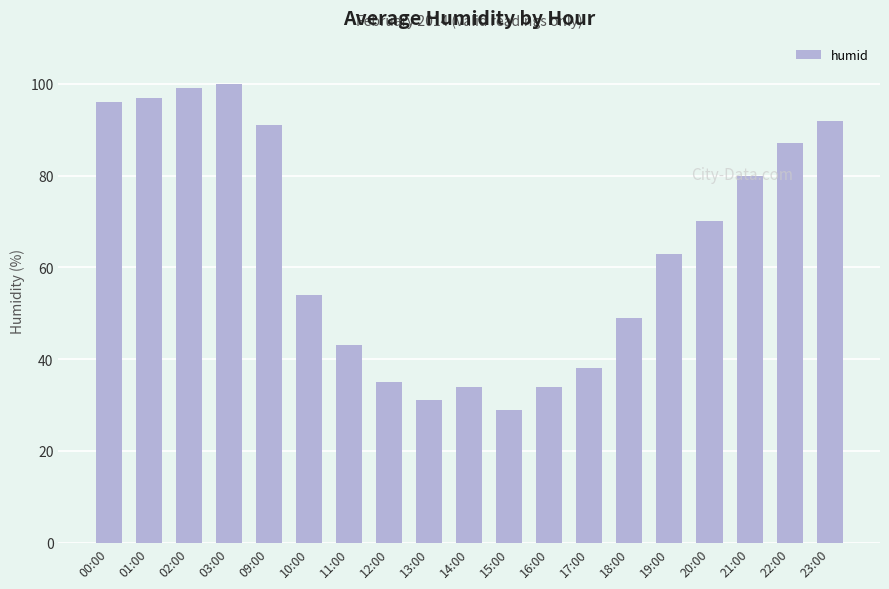

The value at 20:00 is 104. True or false?

False